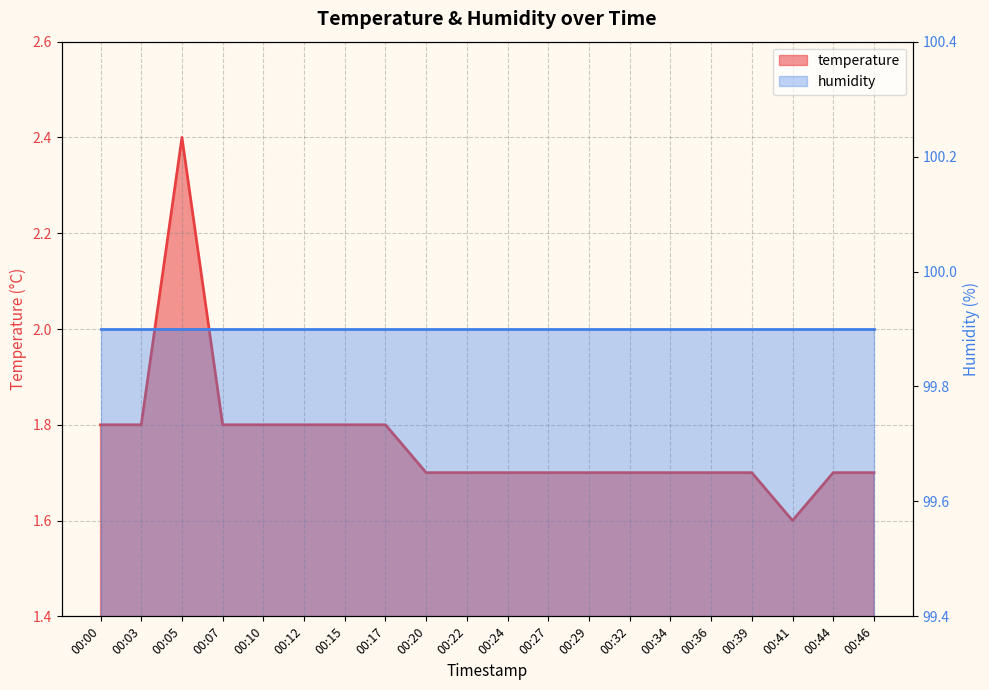

At which category does the data reach its first local peak?

00:05